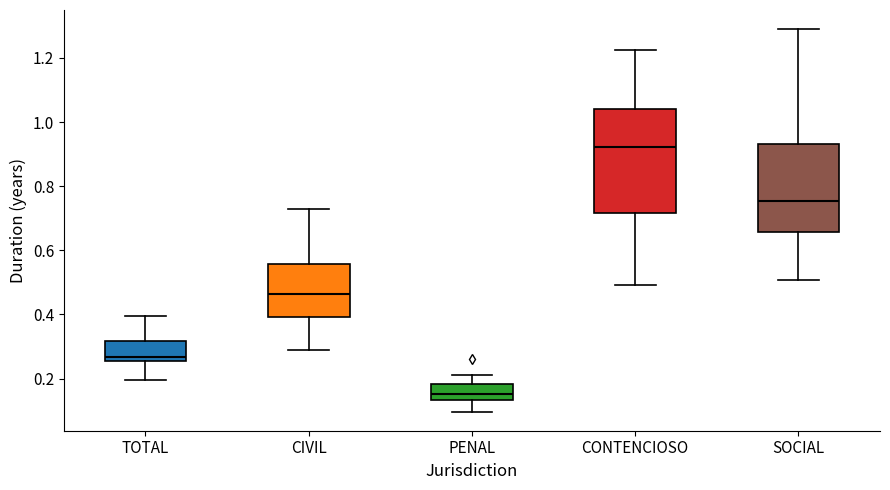

Which box has the lowest median line?

PENAL